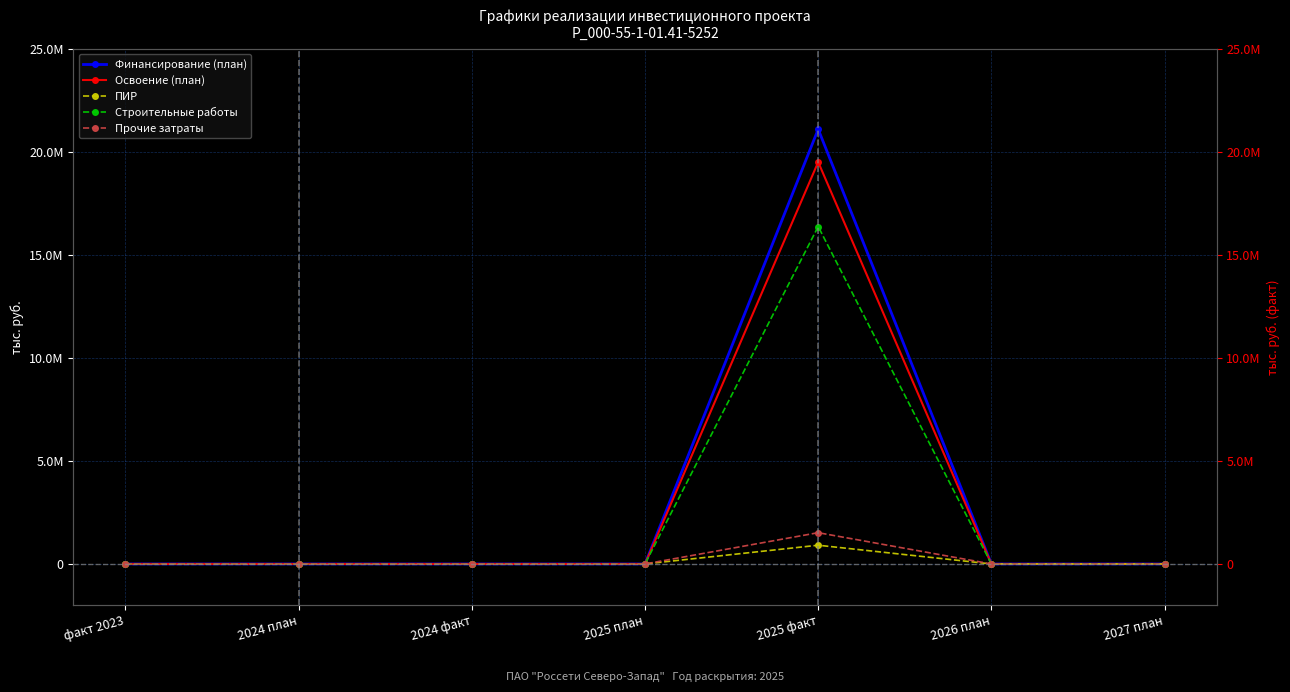

How many positive values does the Прочие затраты series have?

1